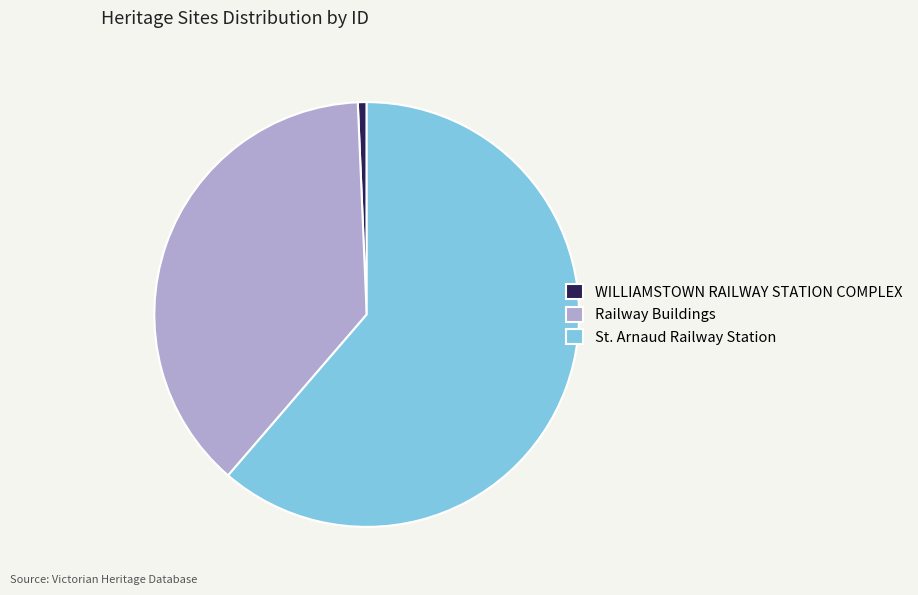

Do WILLIAMSTOWN RAILWAY STATION COMPLEX and Railway Buildings together represent more than half of the pie?

No